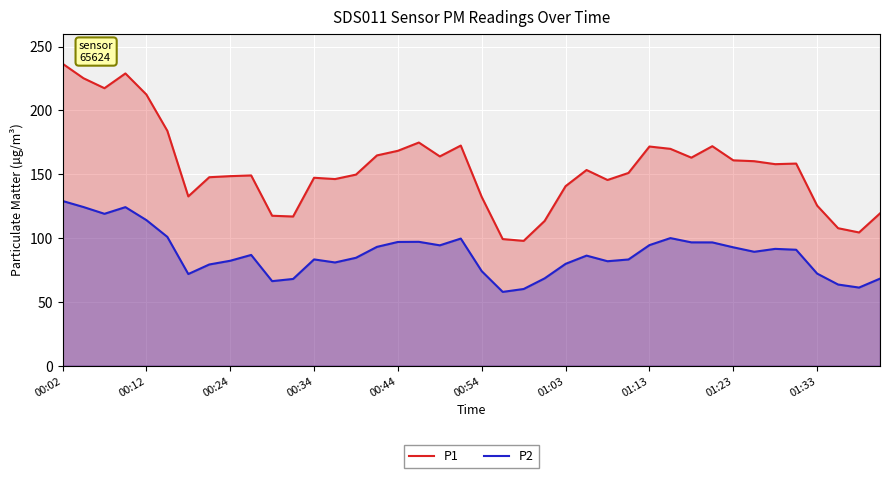

The P2 series shows 82.2 at 00:24. True or false?

True